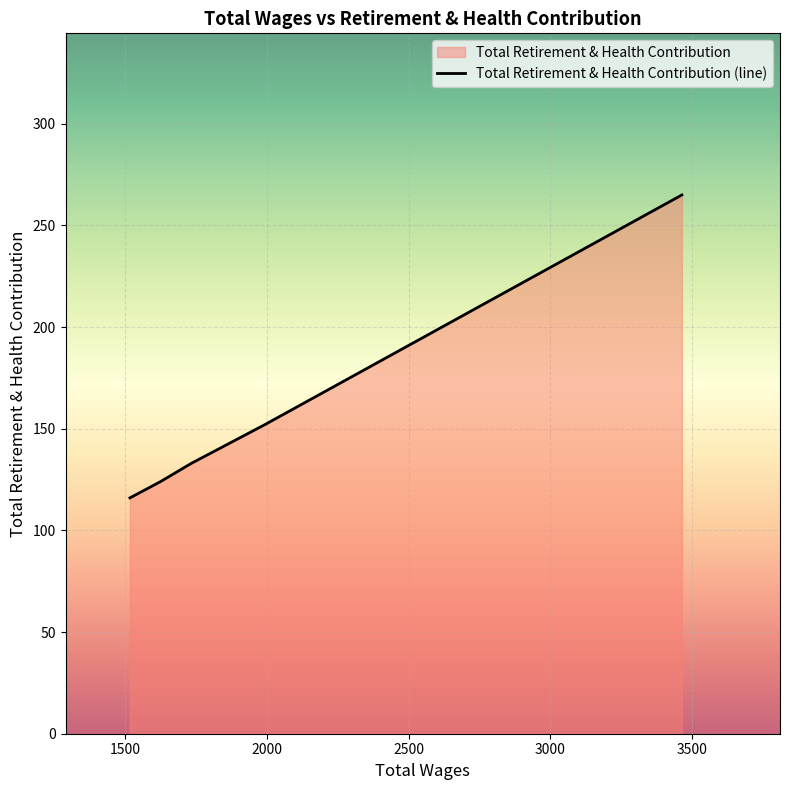

What is the average value?

158